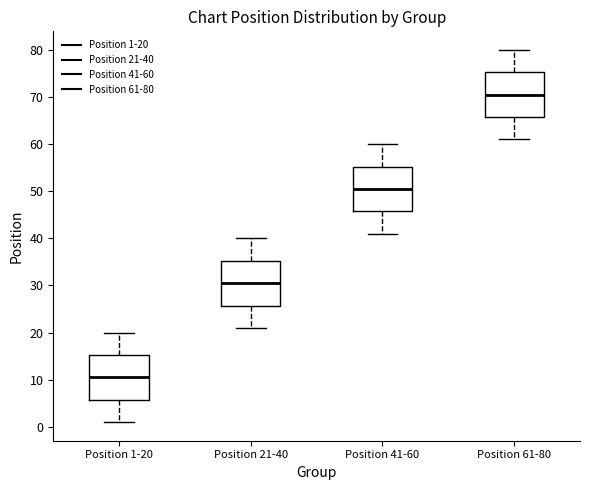

Reading left to right, transcribe this box plot: for each box, give where its median line is, the range the box spans, and where its two whiskers end, as read against the y-axis. The values are not printed on the chart, so give them approximately, as read against the axis.

Position 1-20: median 11, box 6 to 15, whiskers 1 to 20
Position 21-40: median 31, box 26 to 35, whiskers 21 to 40
Position 41-60: median 51, box 46 to 55, whiskers 41 to 60
Position 61-80: median 71, box 66 to 75, whiskers 61 to 80